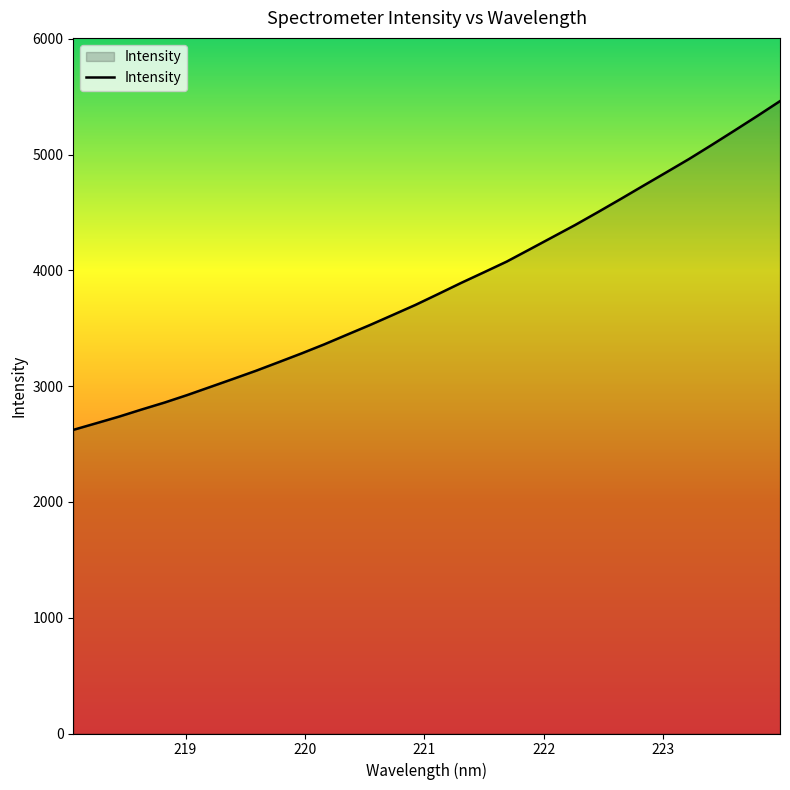

What is the greatest value displayed?

5462.7